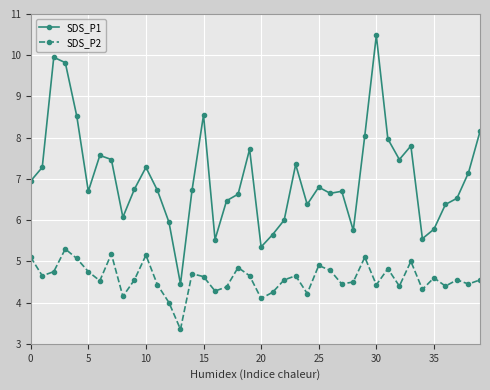

What is the maximum value shown in the chart?

10.5